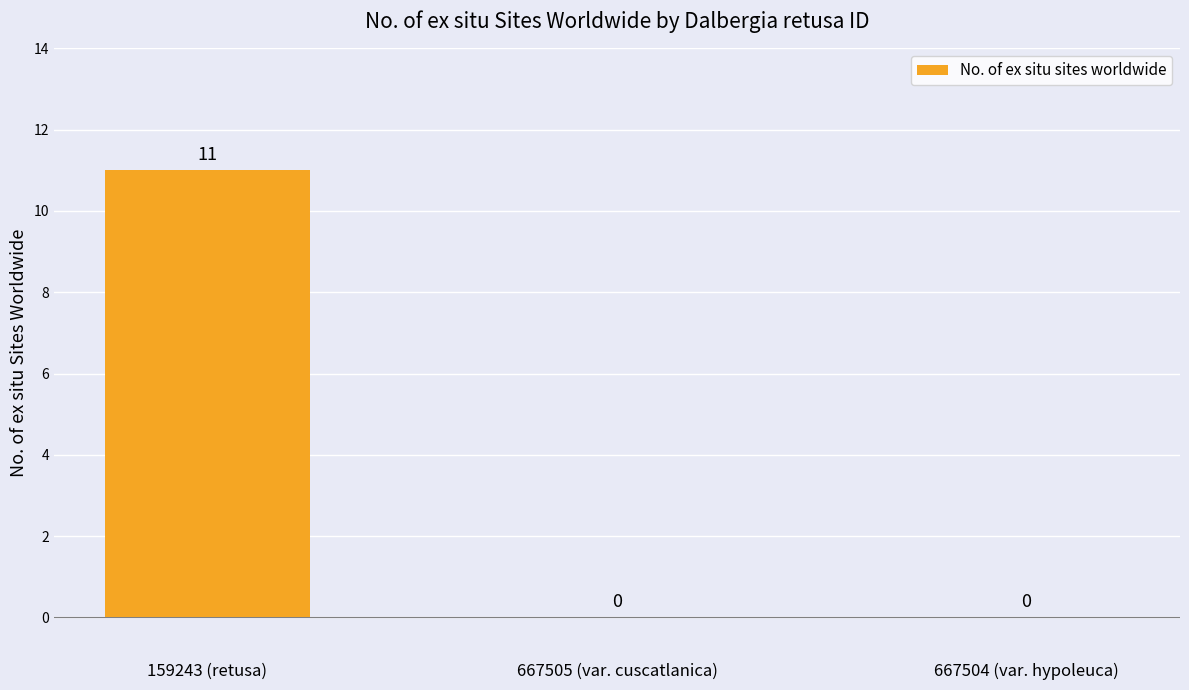

Which category has the highest value across all series?

159243 (retusa)